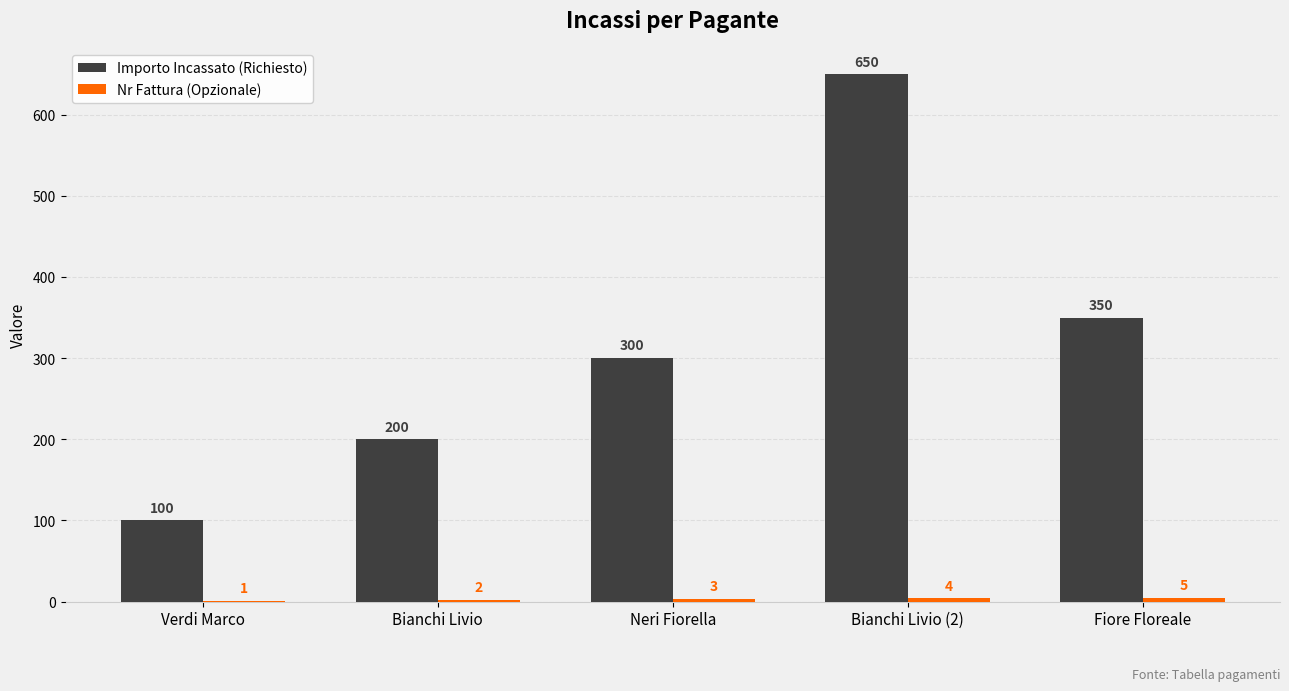

The Importo Incassato (Richiesto) series shows 74 at Bianchi Livio. True or false?

False